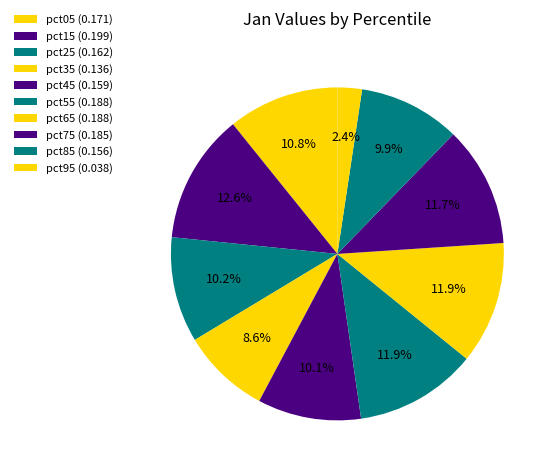

Which category has the biggest portion of the pie?

pct15